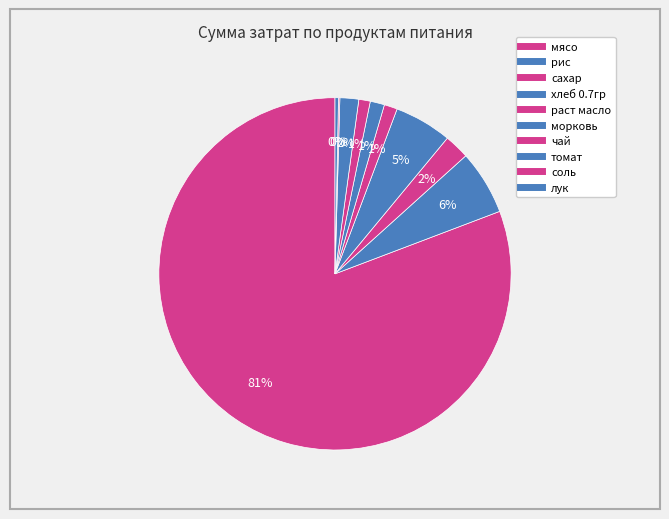

How many slices are in this pie chart?

10